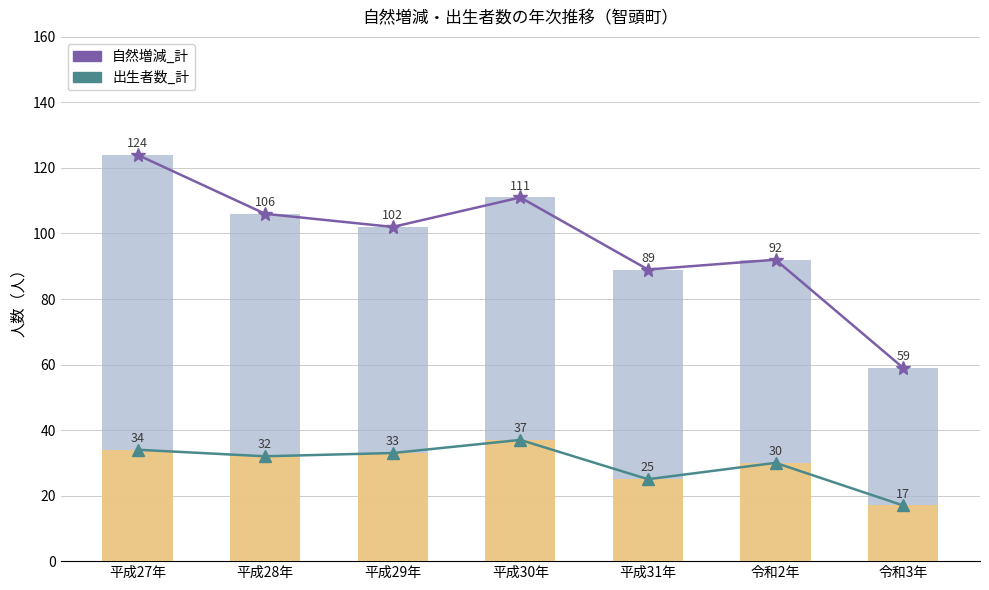

At which category is the sum across all series the highest?

平成27年